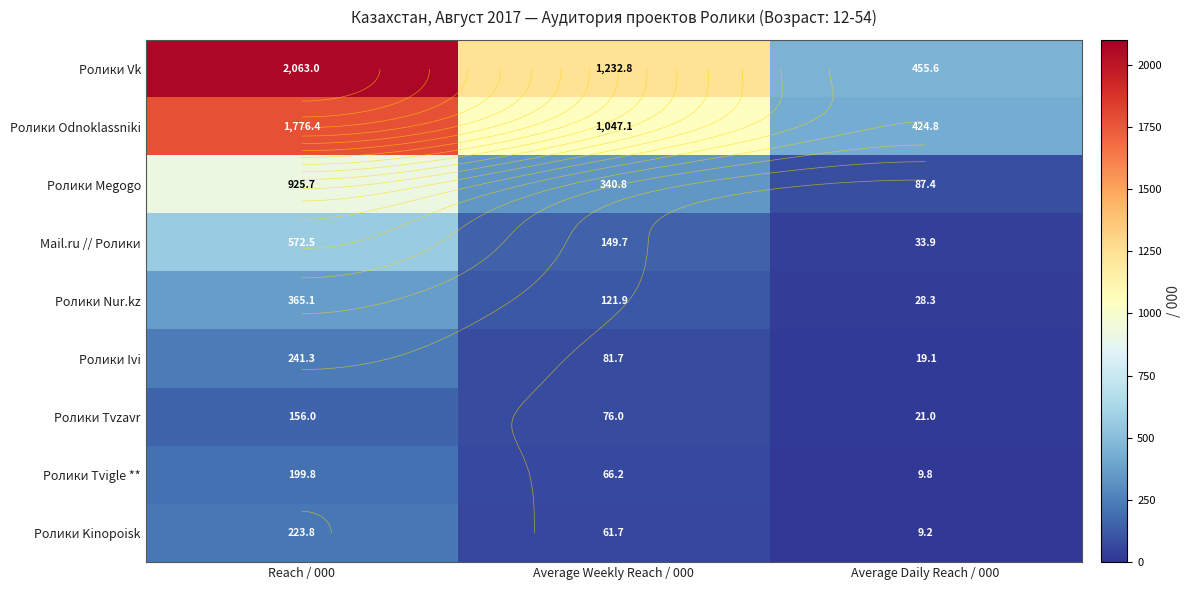

Which series has the largest total across all categories?

Ролики Vk